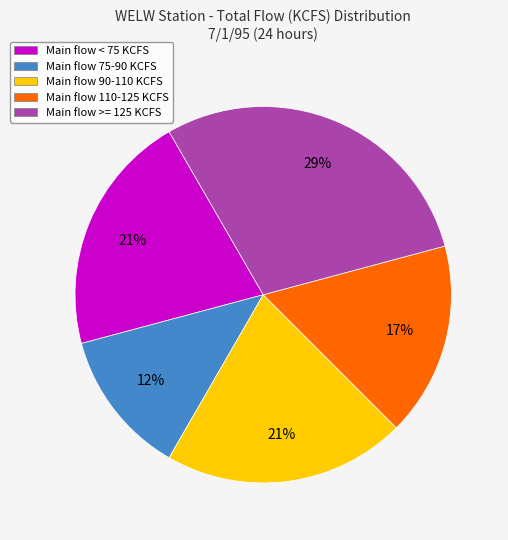

Is the sum of Main flow < 75 KCFS and Main flow 110-125 KCFS greater than half?

No